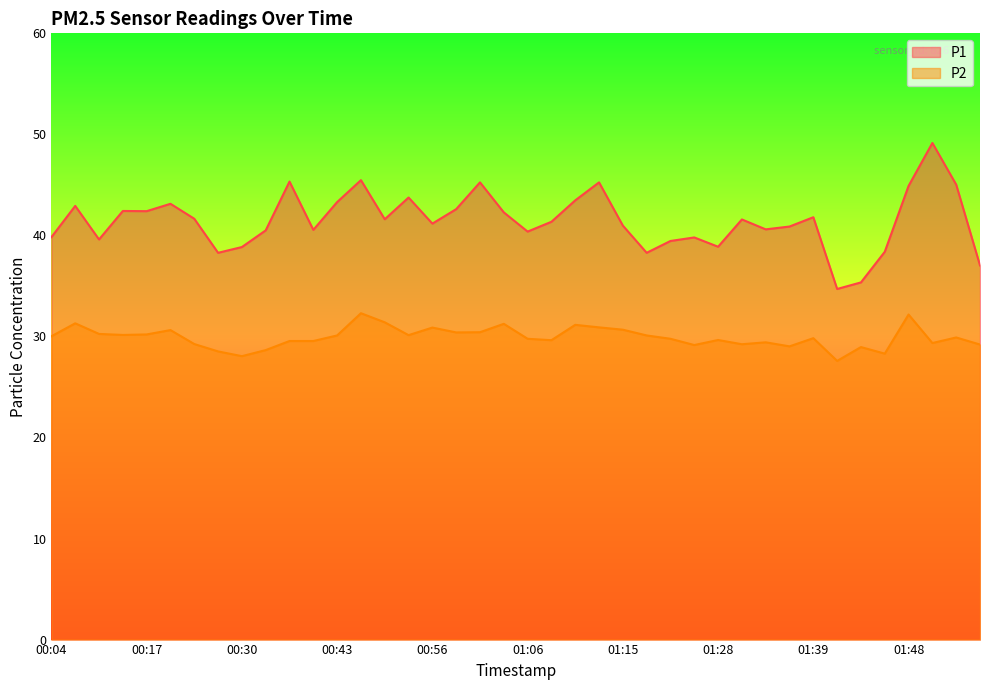

What is the smallest value displayed?

27.6